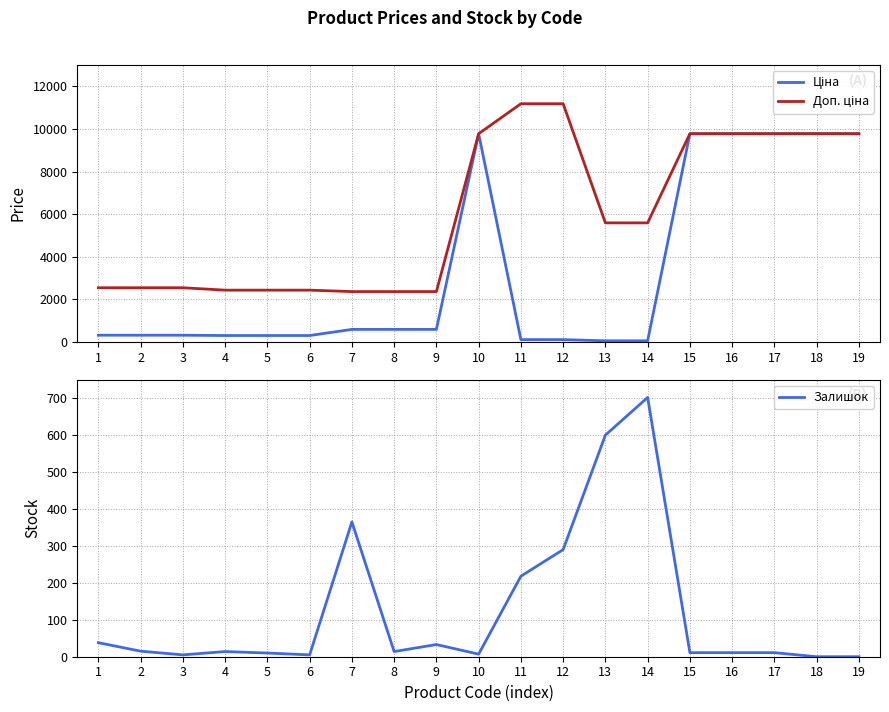

Where is the first local minimum for Залишок?

3